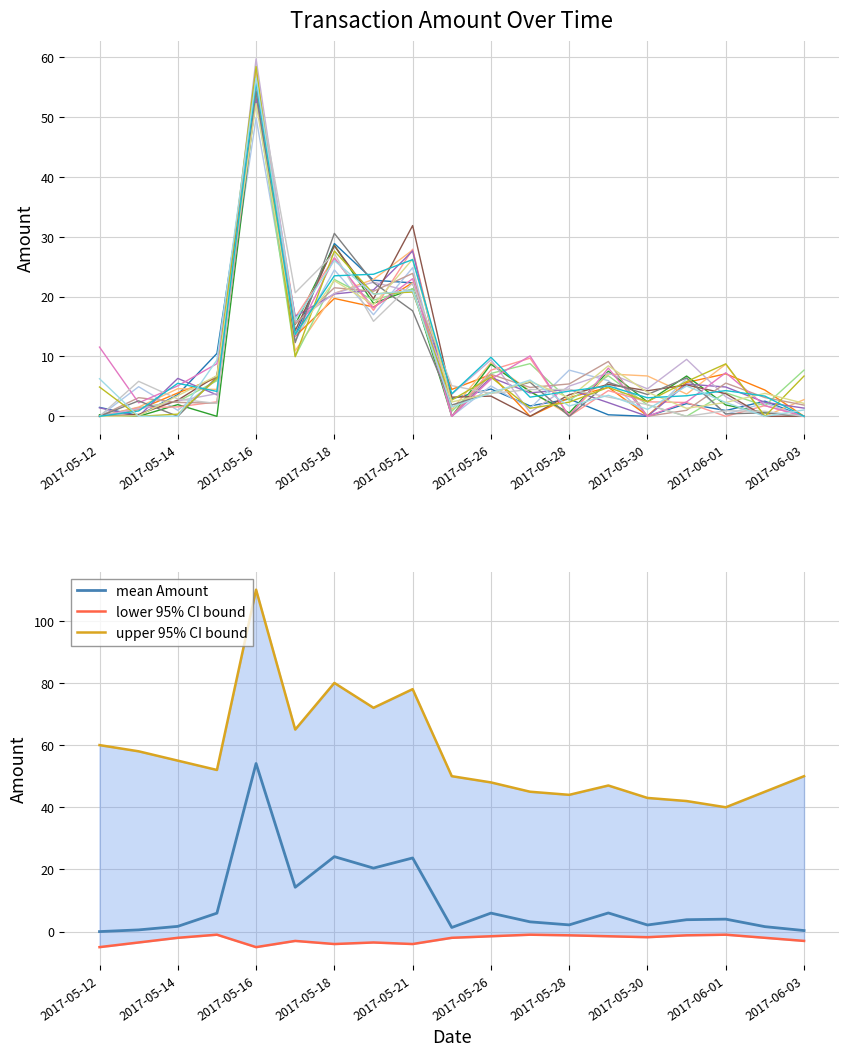

What is the maximum value shown in the chart?

54.1